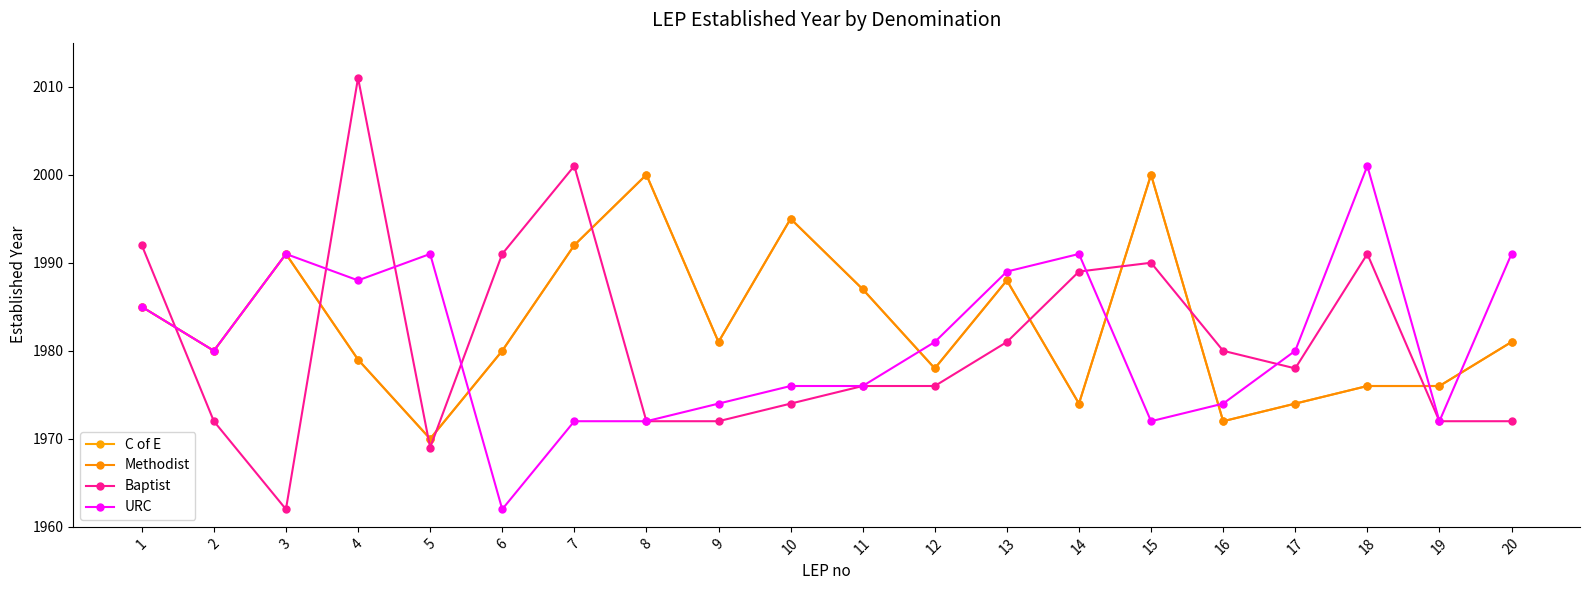

Which has a higher value, 12 or 18?

12